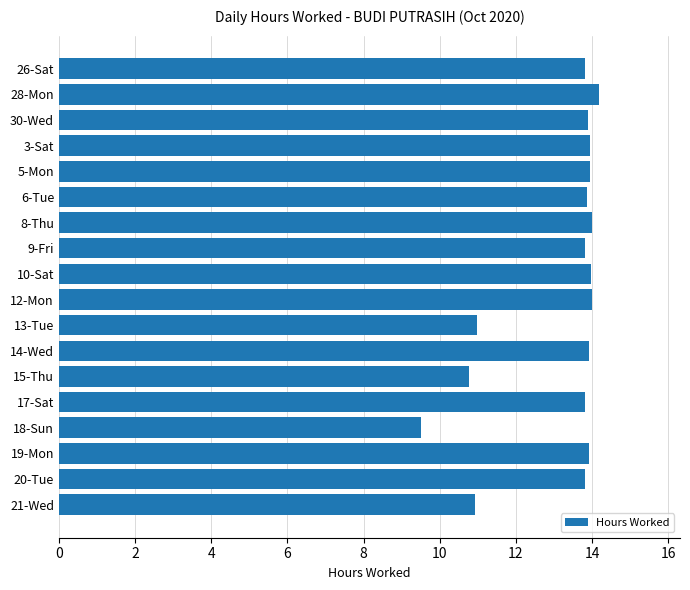

What is the difference between the second highest and minimum values?

4.5